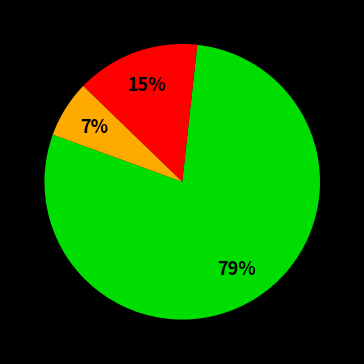

To the nearest percent, what is the average slice percentage?

33%